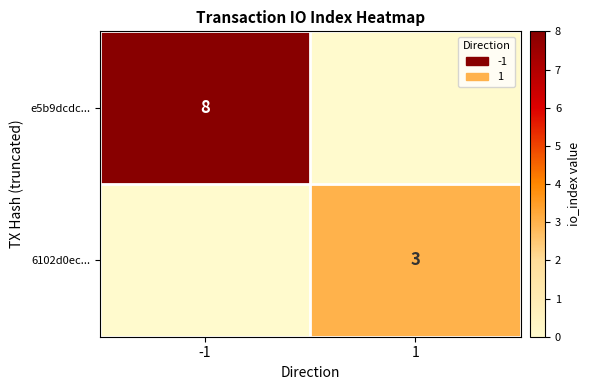

What is the total value across all series at -1?

8